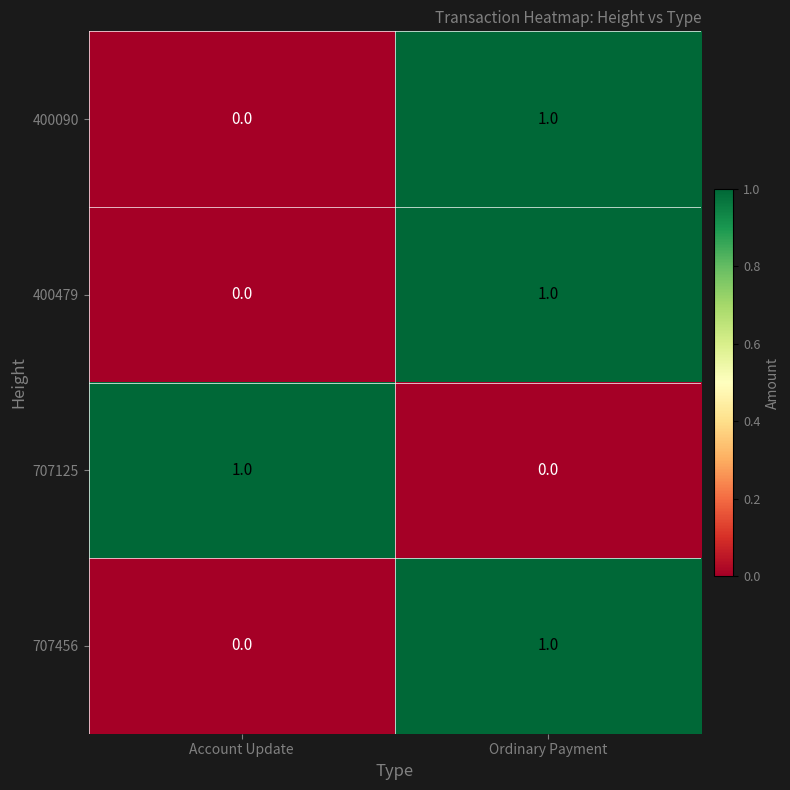

Is the value of 400479 at Ordinary Payment greater than the value of 707125 at Ordinary Payment?

Yes